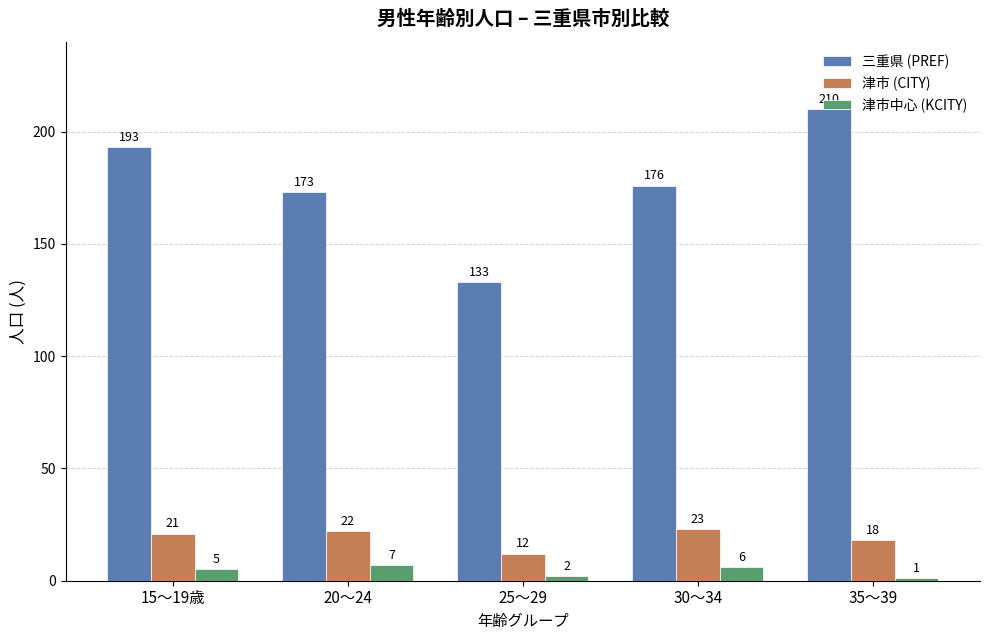

List the series in order of their peak value, highest first.

三重県 (PREF), 津市 (CITY), 津市中心 (KCITY)